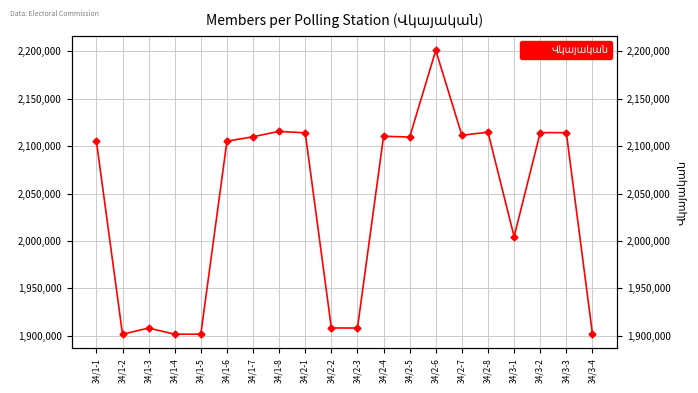

Rank the categories by value from highest to lowest.

34/2-6, 34/1-8, 34/2-8, 34/3-2, 34/3-3, 34/2-1, 34/2-7, 34/2-4, 34/1-7, 34/2-5, 34/1-1, 34/1-6, 34/3-1, 34/2-2, 34/2-3, 34/1-3, 34/3-4, 34/1-5, 34/1-2, 34/1-4